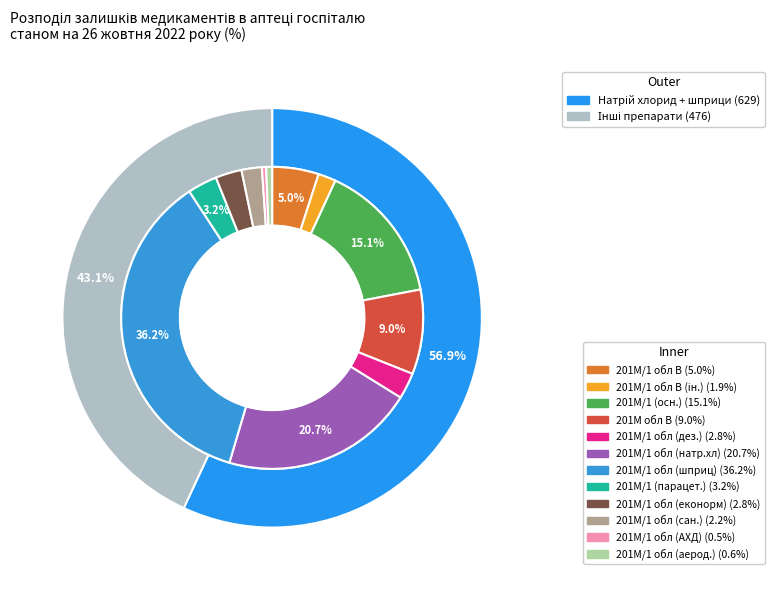

How many segments does this pie chart have?

5